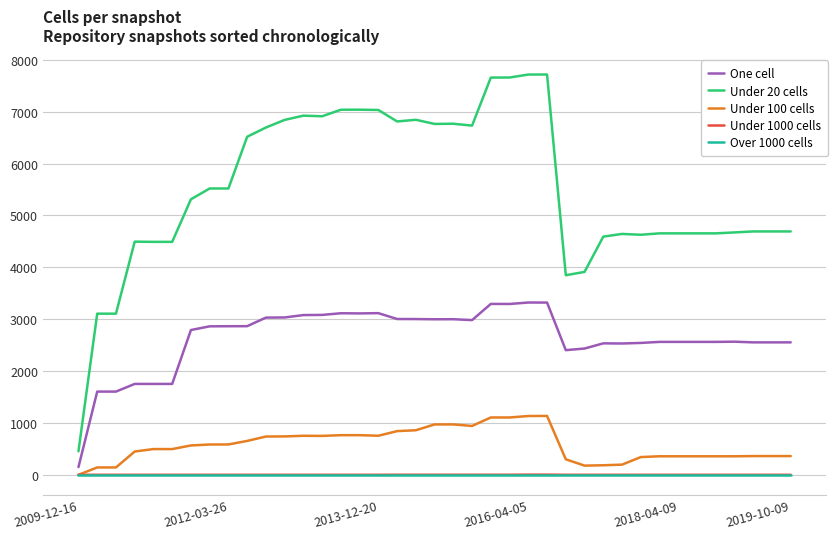

How many lines are shown in the chart?

5